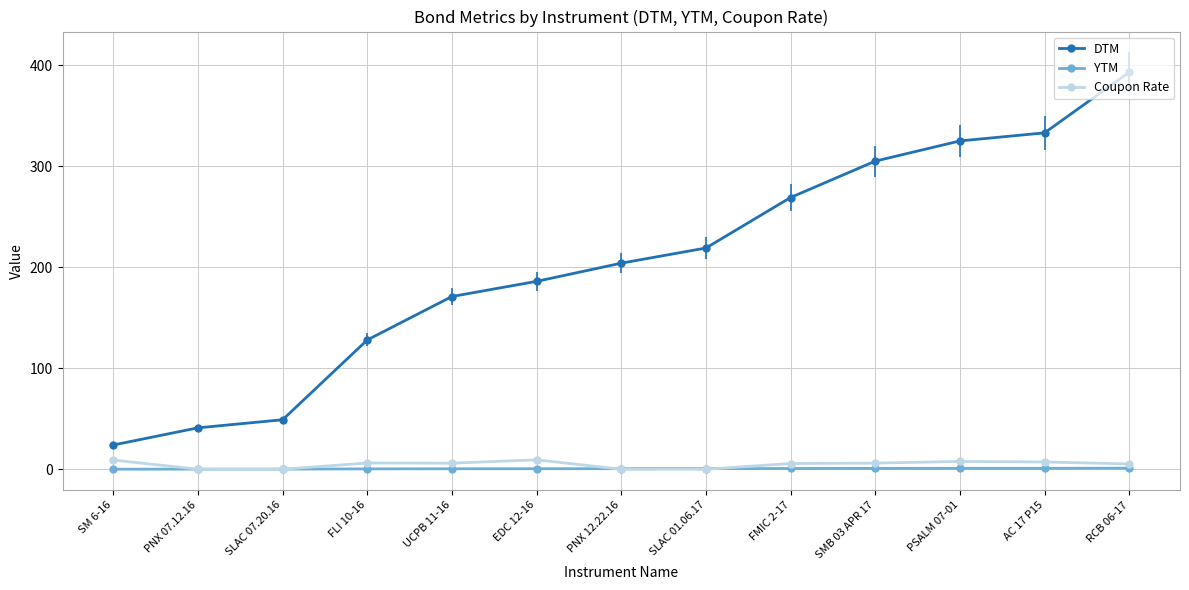

What is the value of the DTM point at the 4th from the left?

128.0